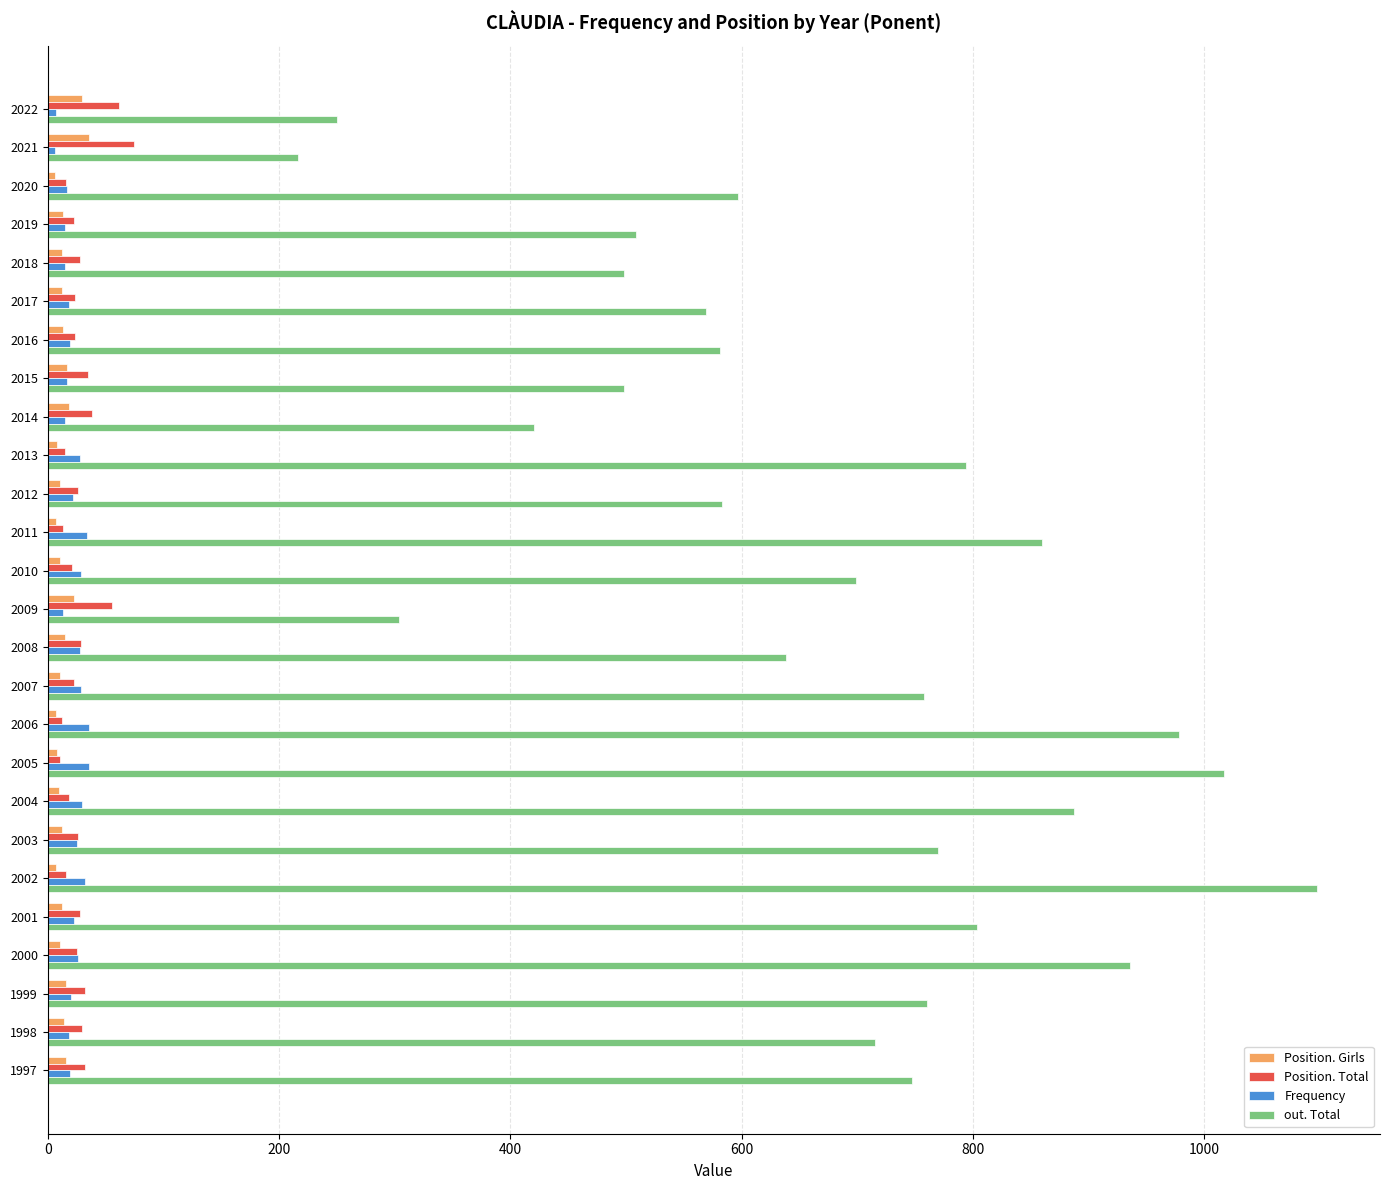

Between 2000 and 1999, which series saw the biggest shift?

out. Total